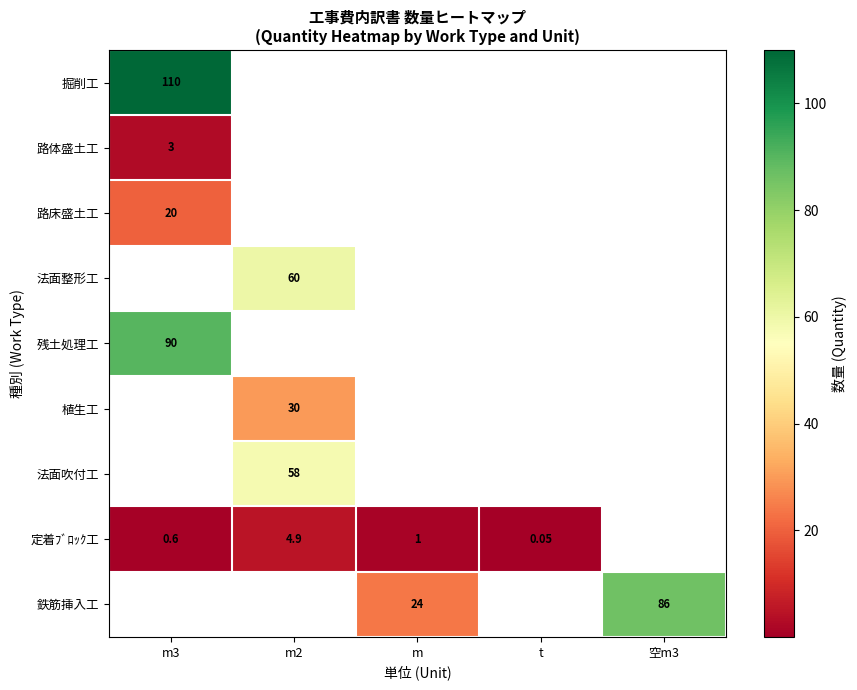

How many data points in 掘削工 are above 0?

1